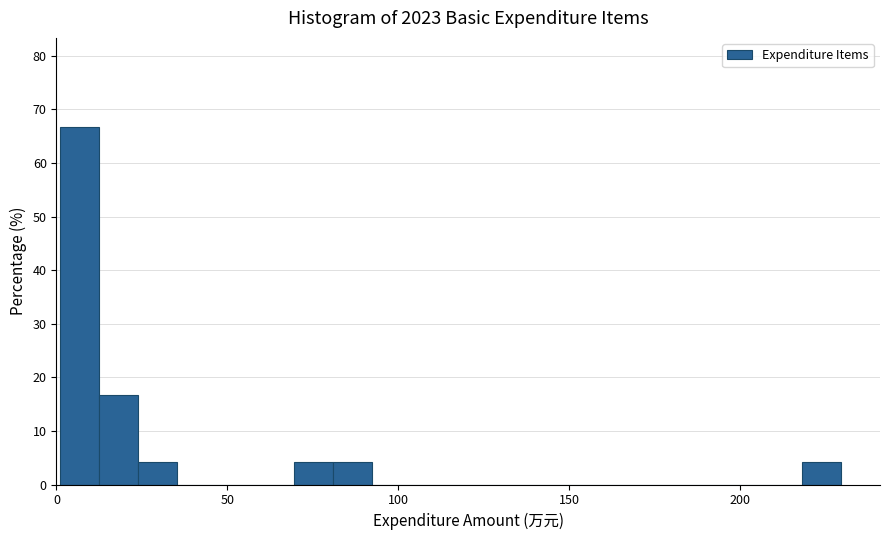

Around what value on the x-axis is the tallest bar? Give the approximate position of its centre, as read against the axis.

5